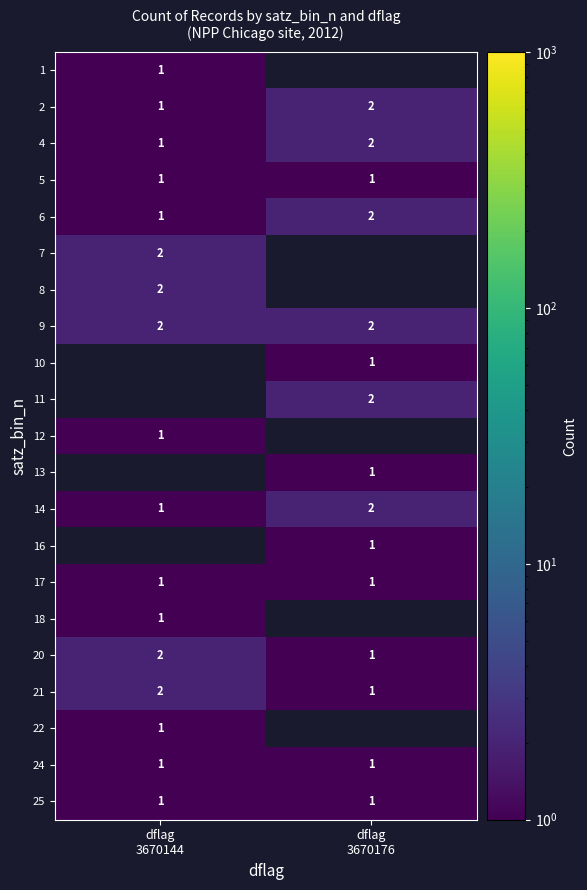

The value of 5 at dflag 3670144 is 1.8. True or false?

False